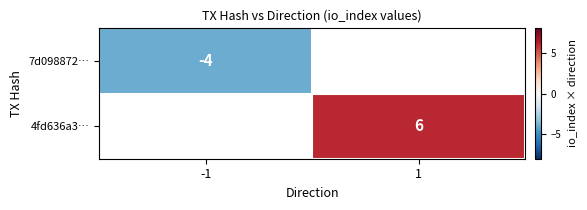

Is it true that 4fd636a3… equals 8 at 1?

False